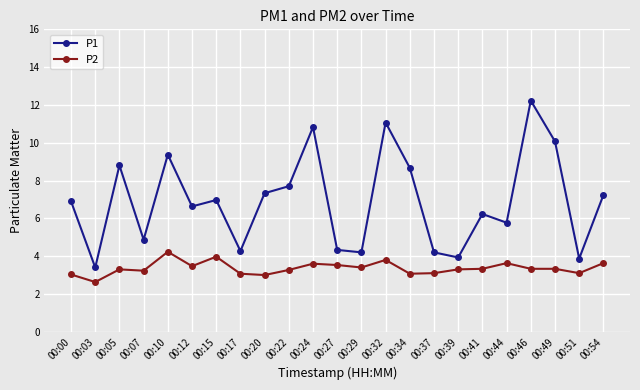

Is the value of P2 at 00:44 greater than the value of P1 at 00:44?

No